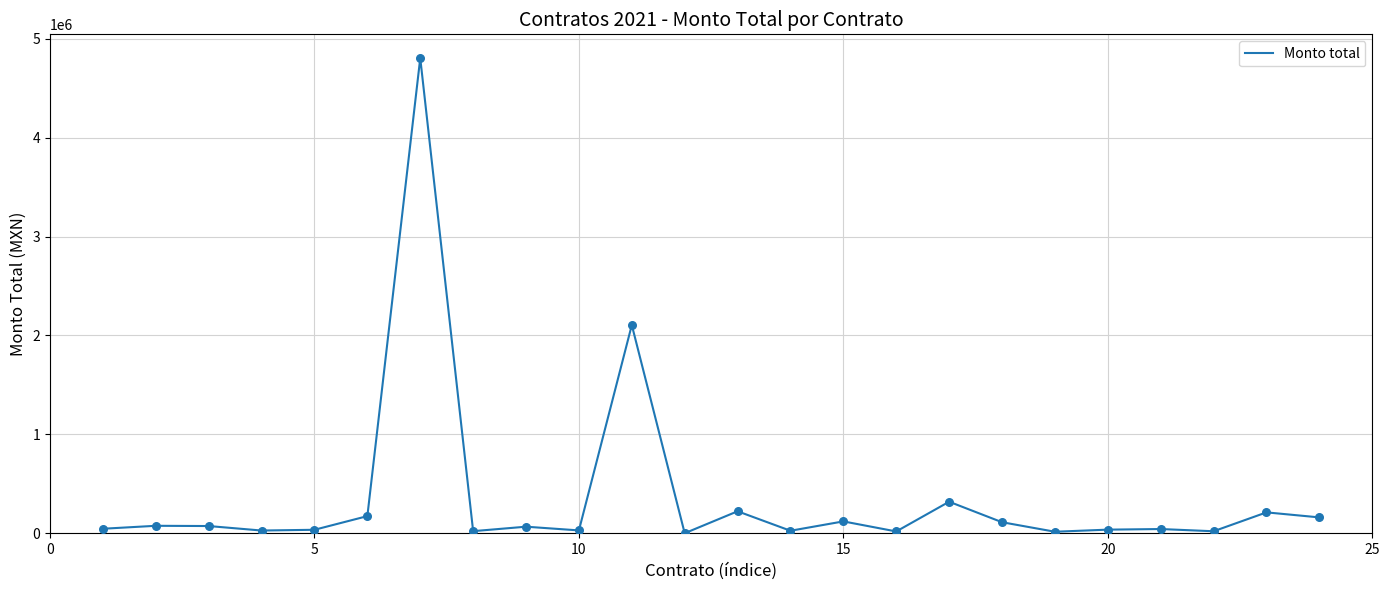

What is the greatest value displayed?

4805074.6